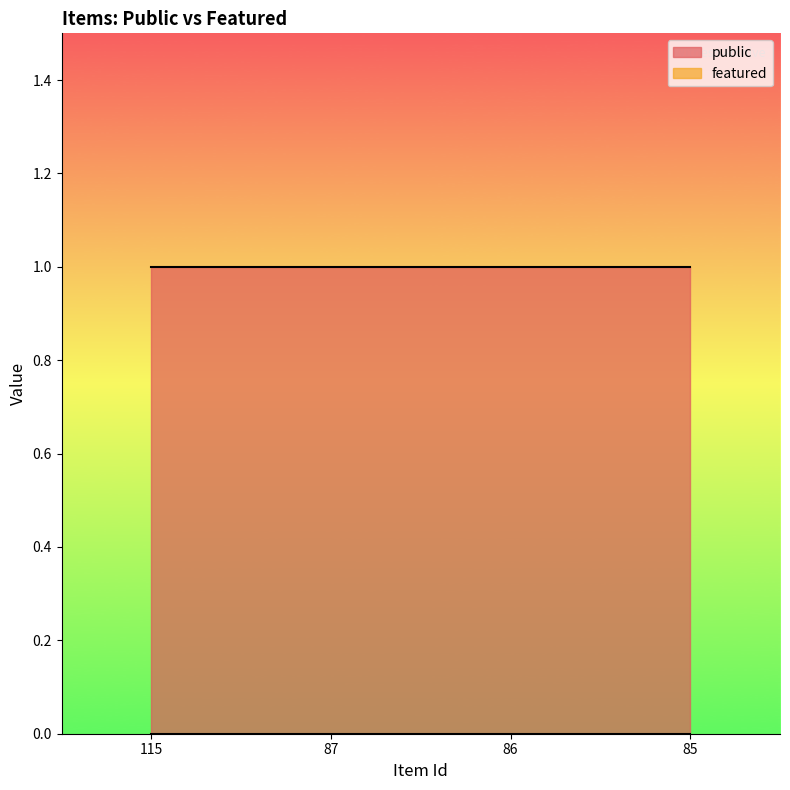

Which series changed the most between 87 and 85?

public